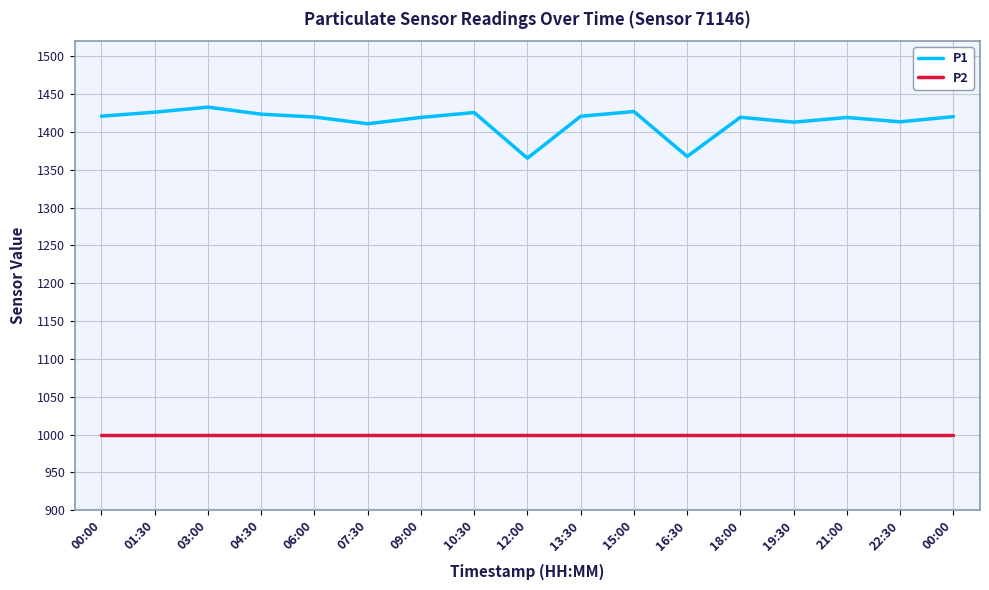

What are all the series names shown in the legend?

P1, P2